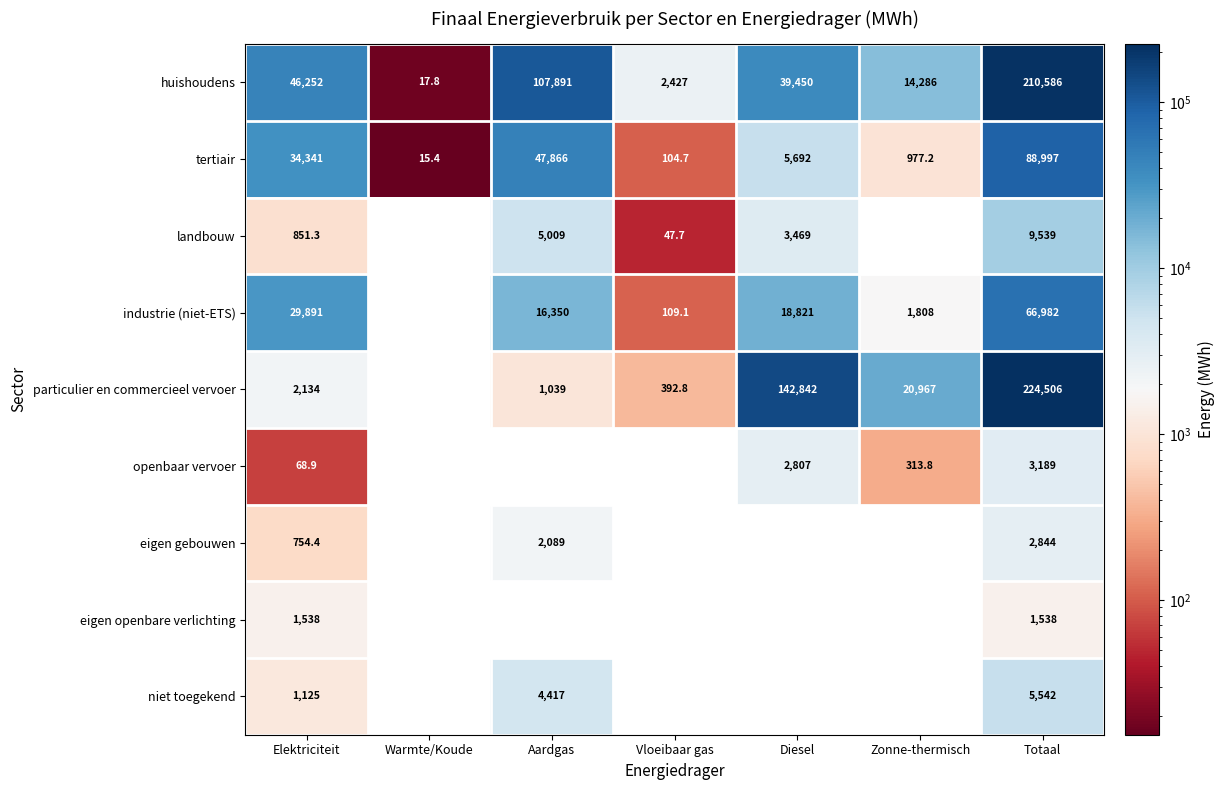

The value of openbaar vervoer at Zonne-thermisch is 313.8. True or false?

True